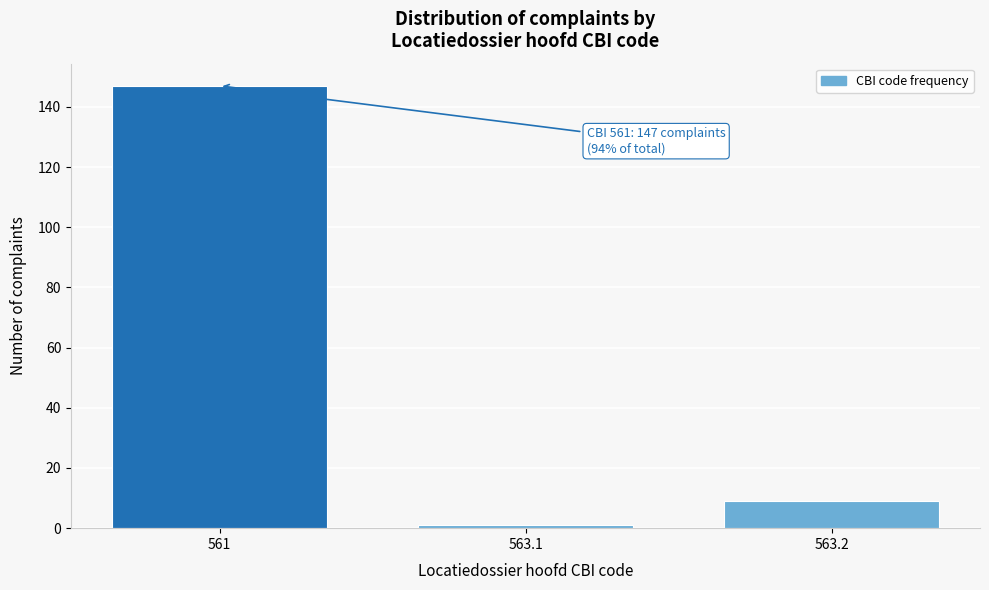

Reading left to right, list all the values displayed in this chart.

561=147	563.1=1	563.2=9